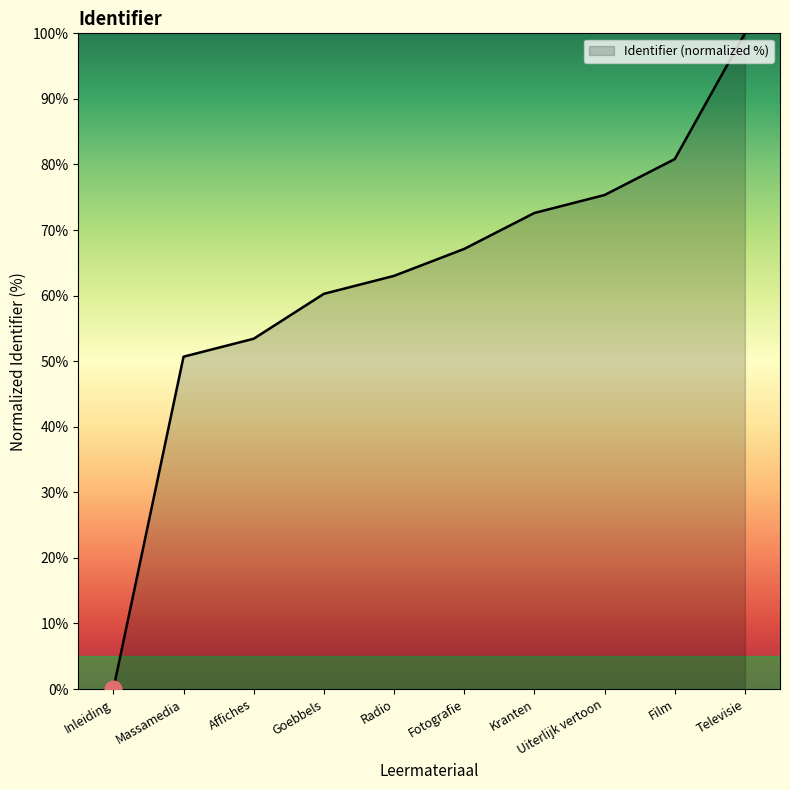

What is the maximum value shown in the chart?

100.0